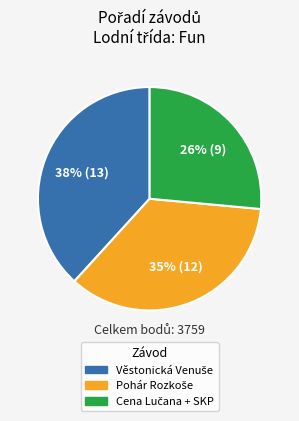

Count the number of slices in the pie.

3